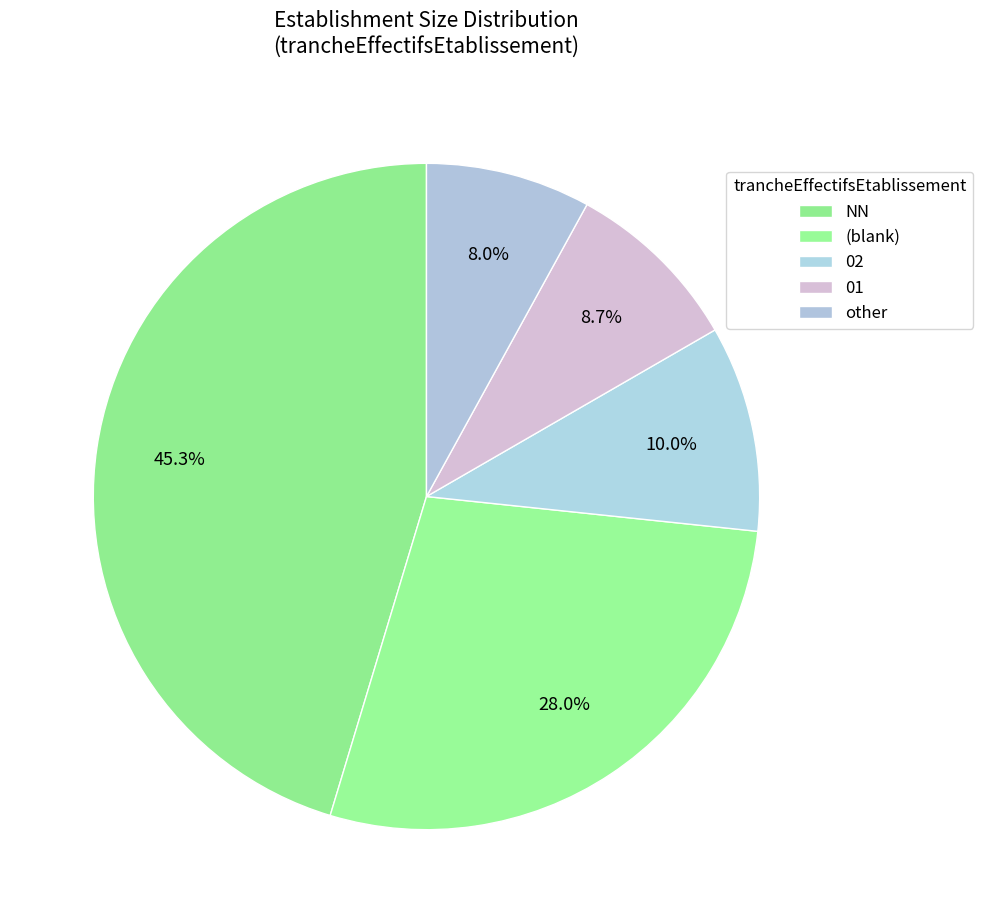

Which slice is the smallest?

other